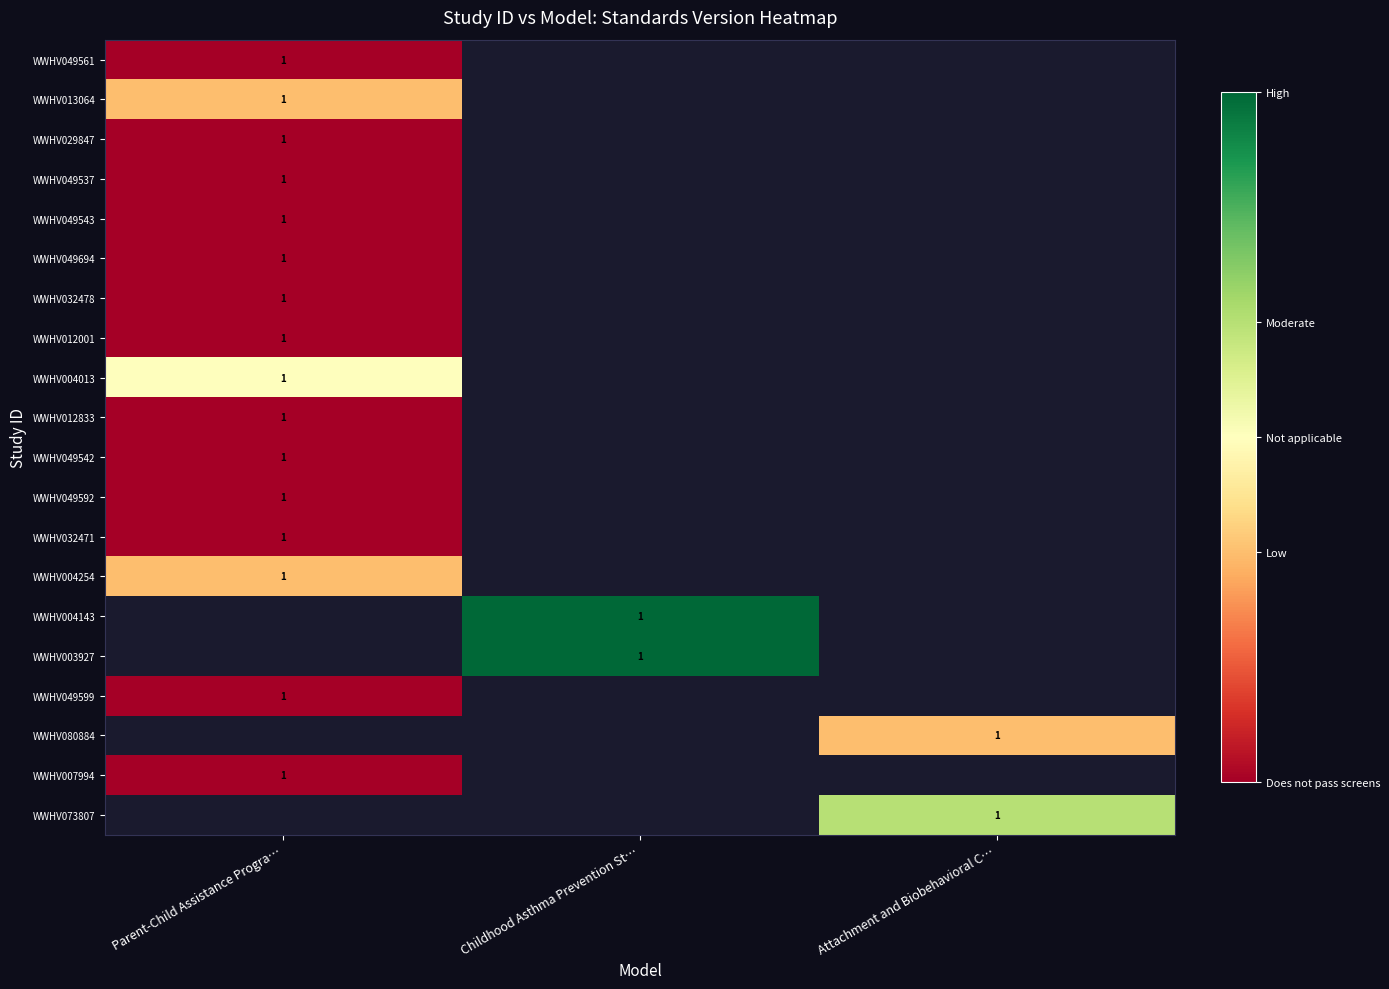

Which has a higher value, Parent-Child Assistance Progra… or Childhood Asthma Prevention St…?

Childhood Asthma Prevention St…